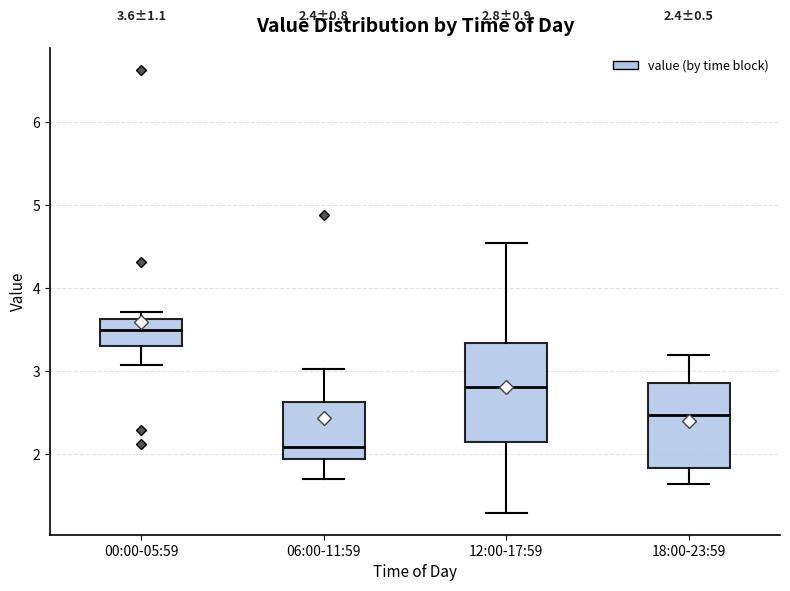

Which box's median line is the highest?

00:00-05:59